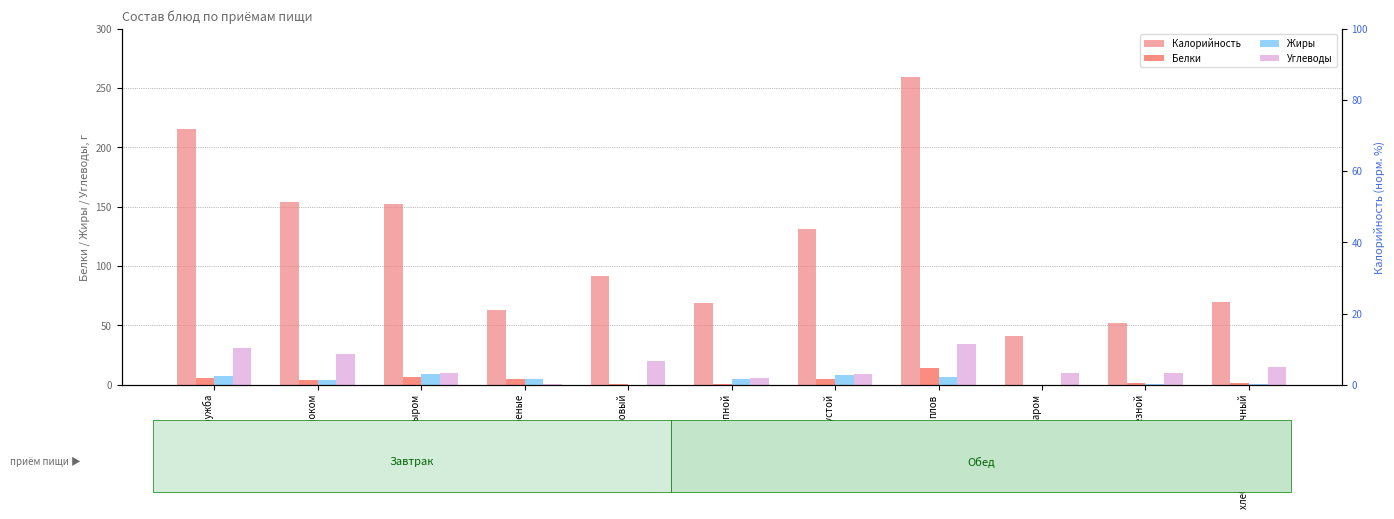

Which series changed the most between яйца вареные and хлеб ржано-пшеничный?

Углеводы